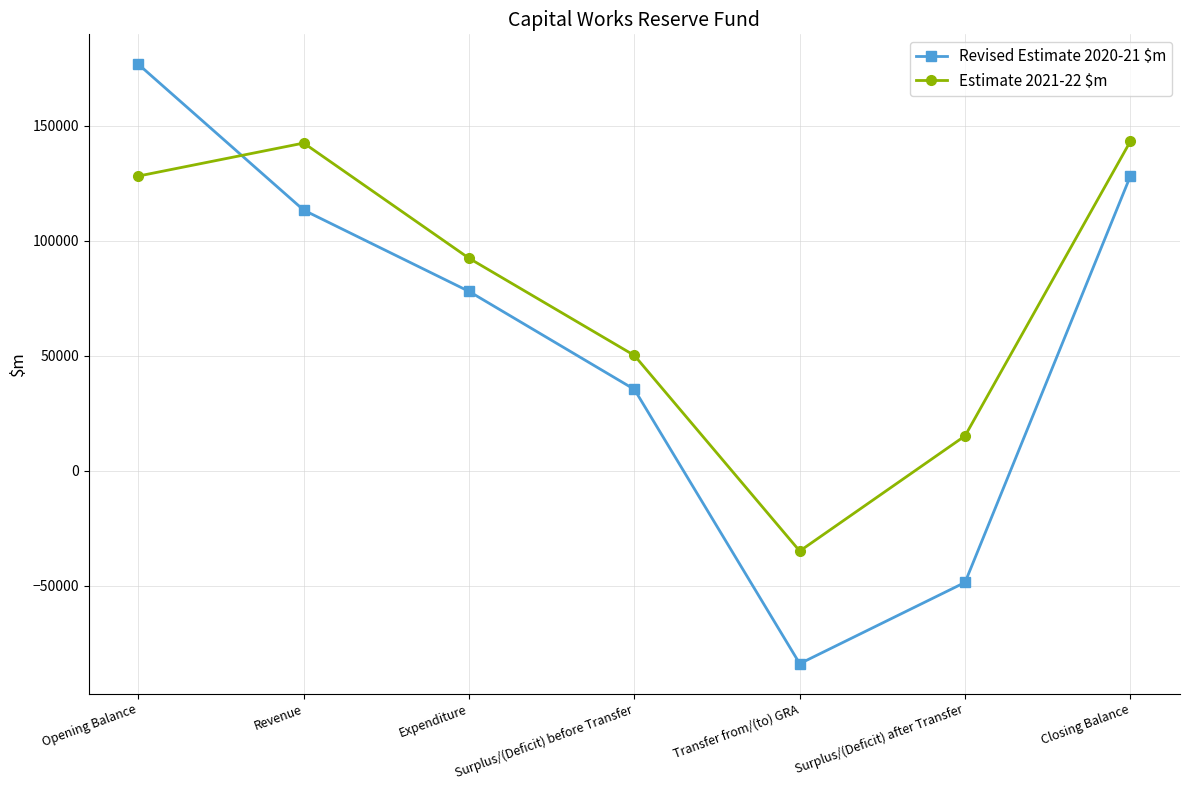

How many categories are shown in the chart?

7